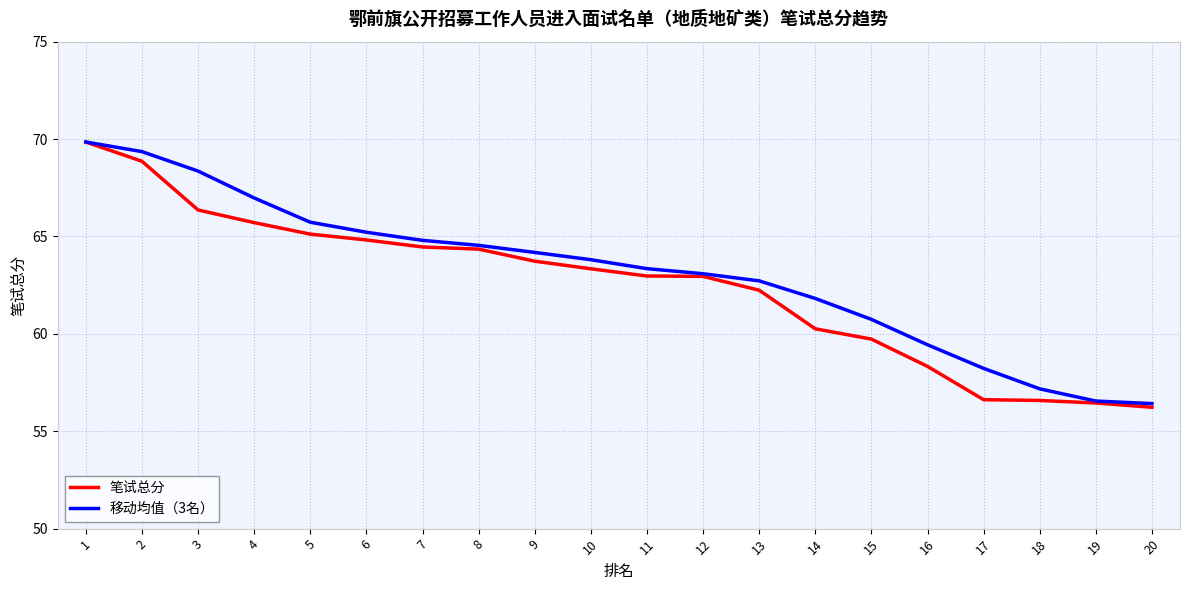

What is the difference between the maximum and second lowest values in the 移动均值（3名） series?

13.3